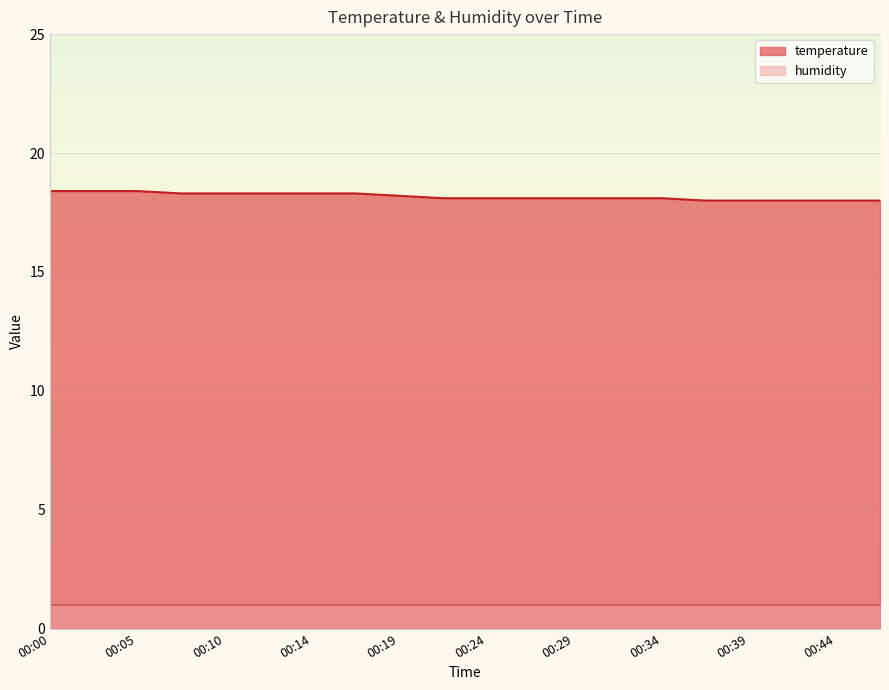

What is the value of the 11th point from the left?

18.1